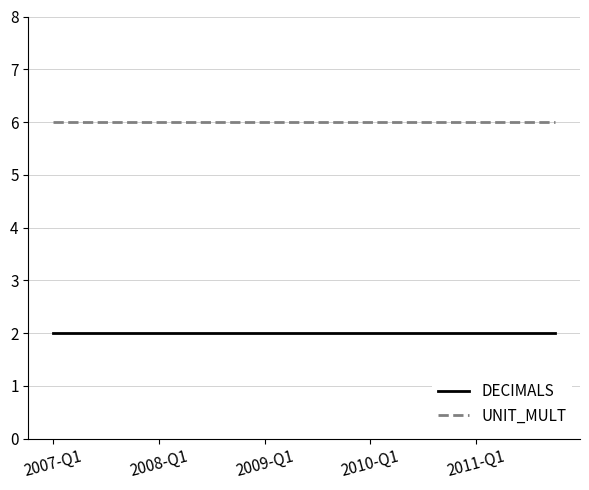

What is the maximum value for UNIT_MULT?

6